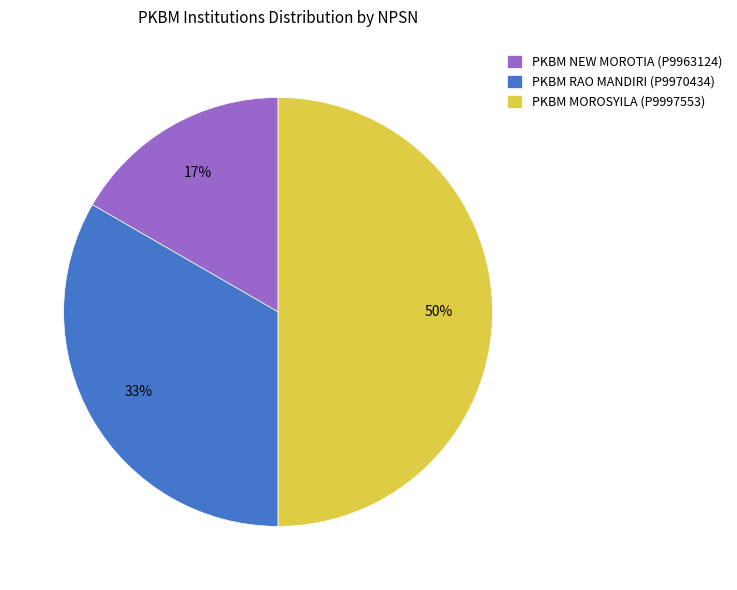

Does PKBM RAO MANDIRI (P9970434) represent more than half of the total?

No